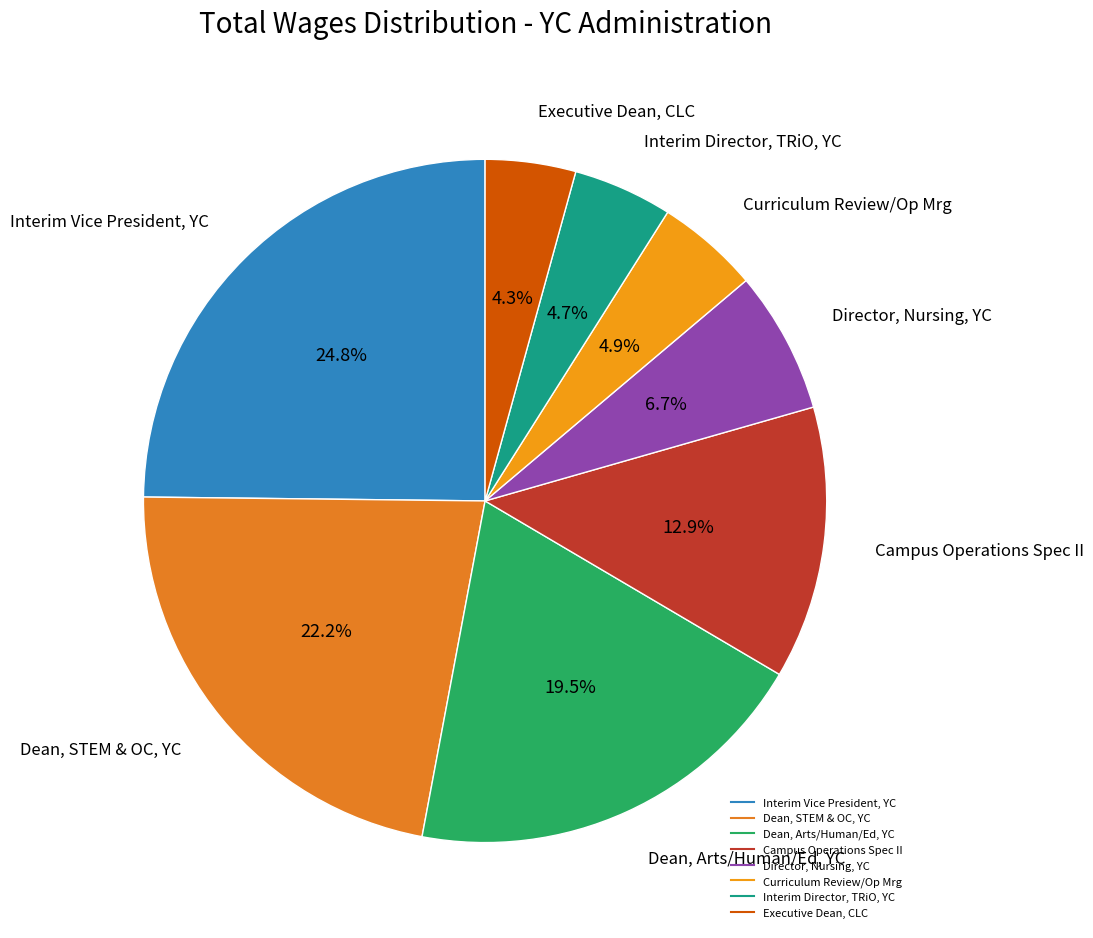

What percentage do Director, Nursing, YC and Dean, Arts/Human/Ed, YC together represent?

26.2%